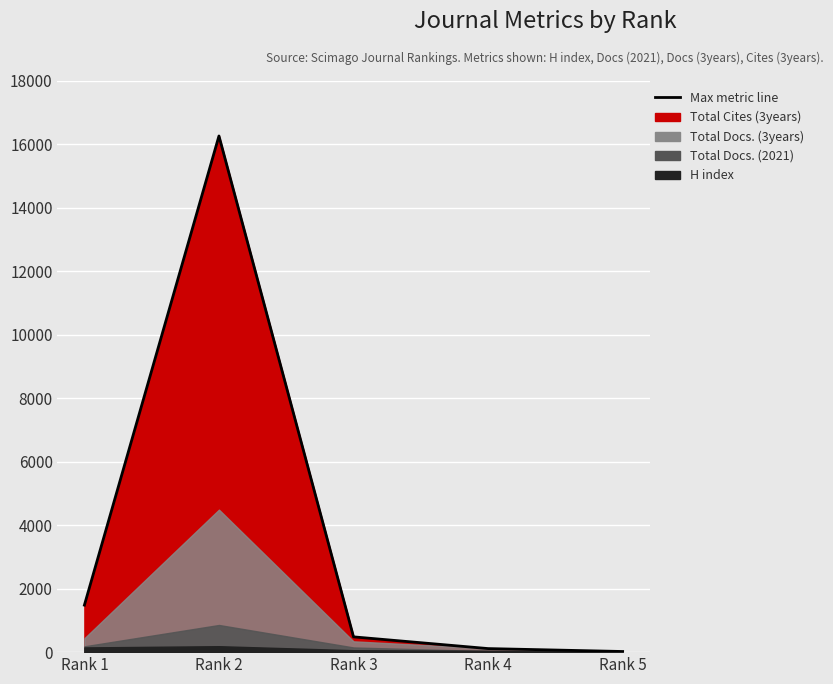

Reading right to left, list all the values displayed in this chart.

H index: 13	44	61	187	148
Total Docs. (2021): 14	33	147	855	183
Total Docs. (3years): 20	119	340	4487	437
Total Cites (3years): 20	112	481	16253	1480